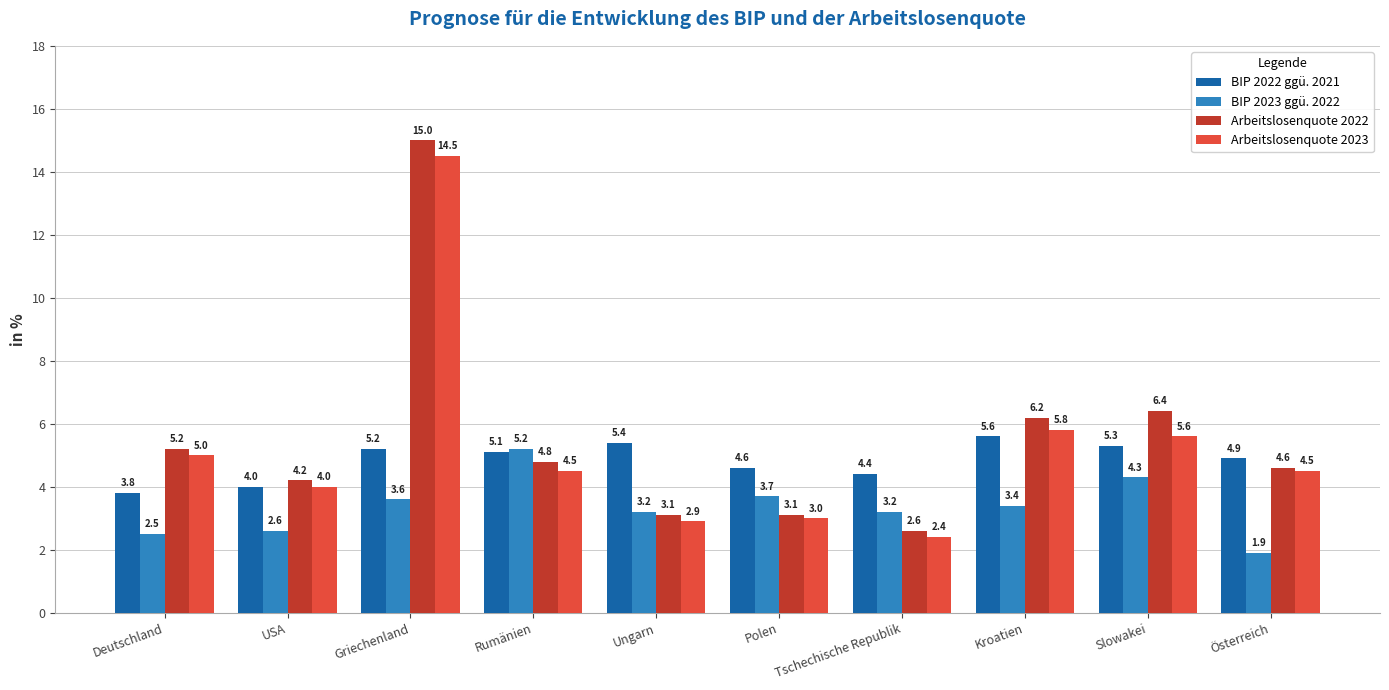

What is the value of the Arbeitslosenquote 2022 bar at the 10th from the left?

4.6